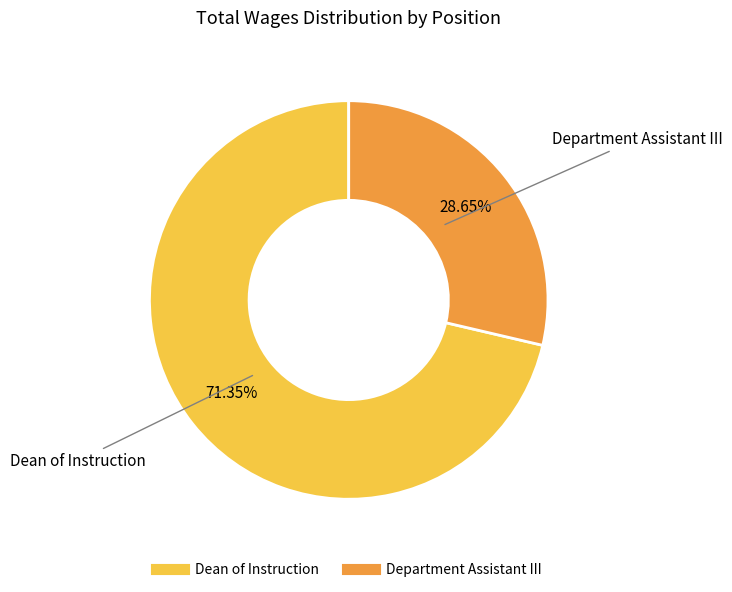

Does any single category account for the majority?

Yes